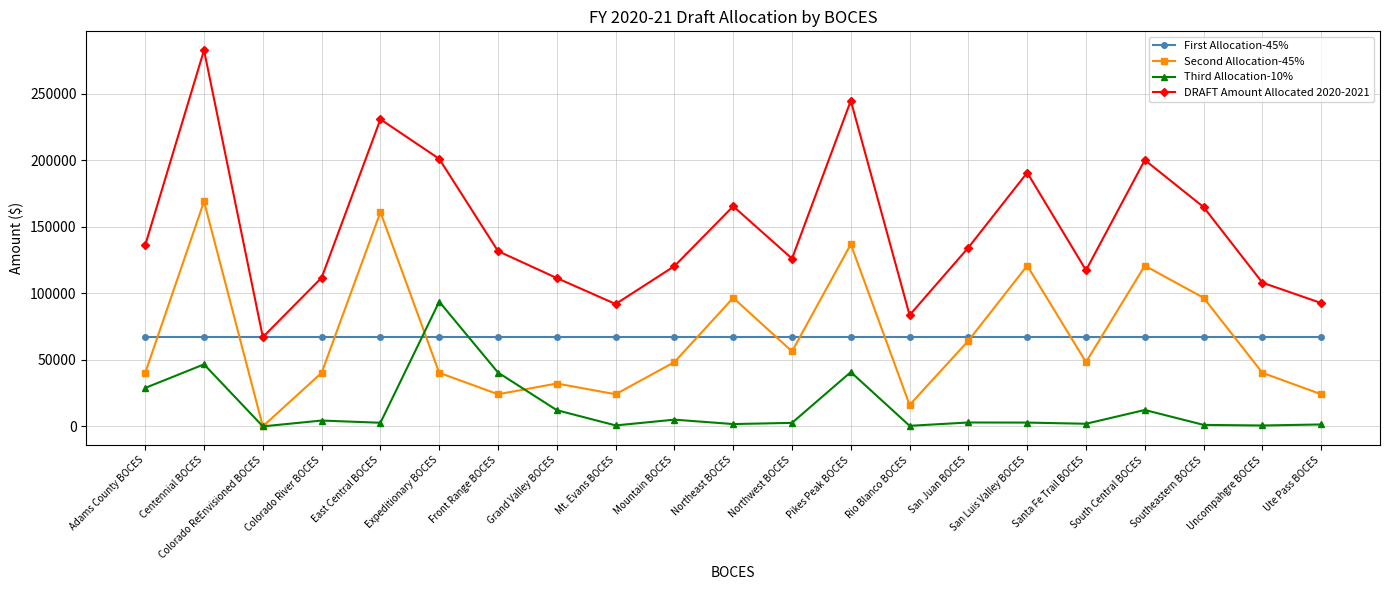

What is the sum of the DRAFT Amount Allocated 2020-2021 values at Colorado ReEnvisioned BOCES and Pikes Peak BOCES?

311774.3